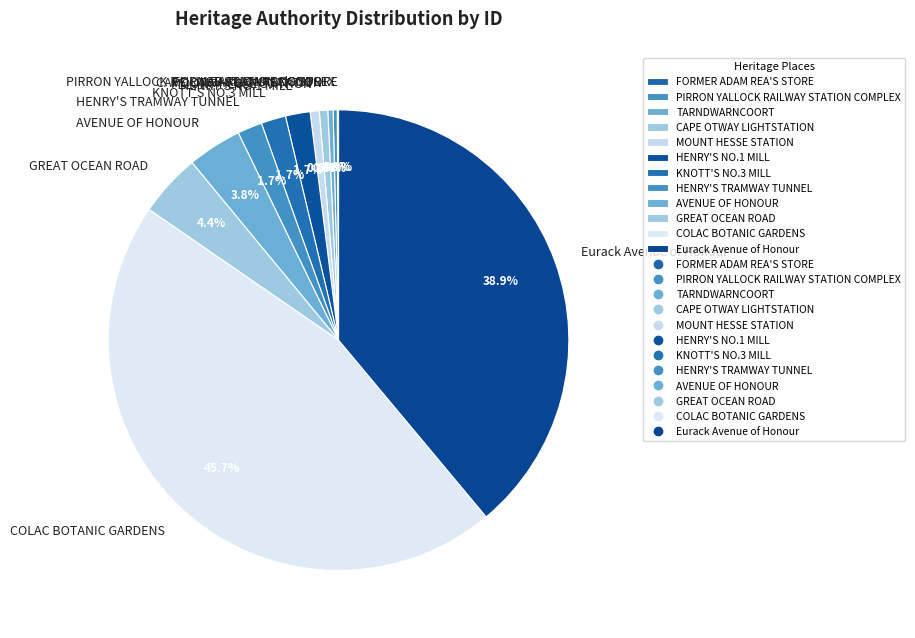

Which category has the biggest portion of the pie?

COLAC BOTANIC GARDENS